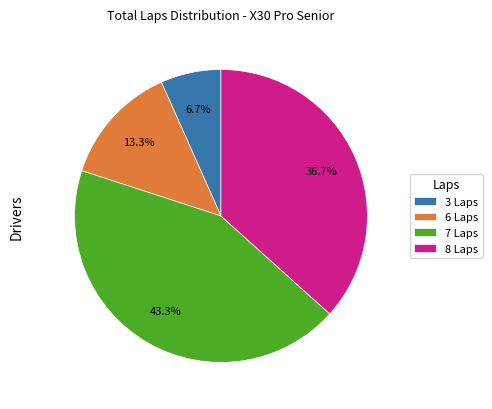

What is the ratio of the value at 8 Laps to the value at 7 Laps?

0.8